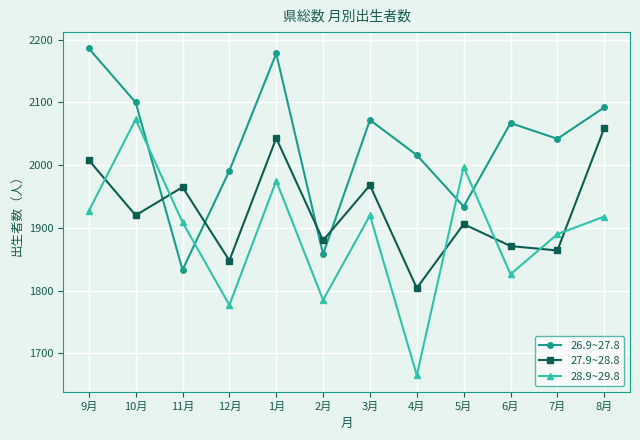

Which category has the highest value across all series?

9月